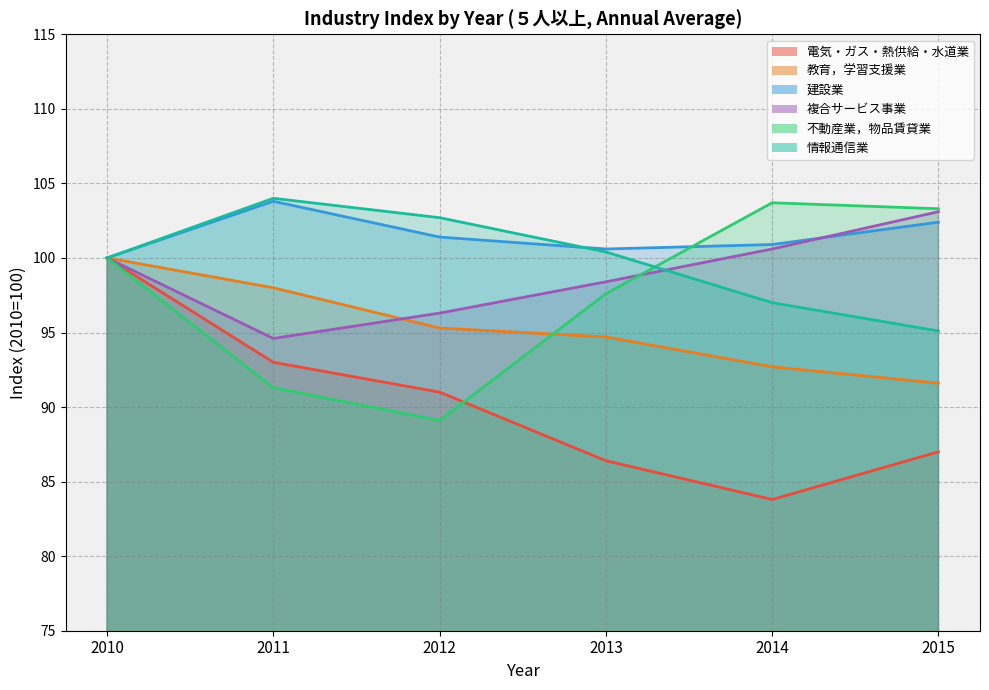

Which series changed the most between 2012 and 2014?

不動産業，物品賃貸業